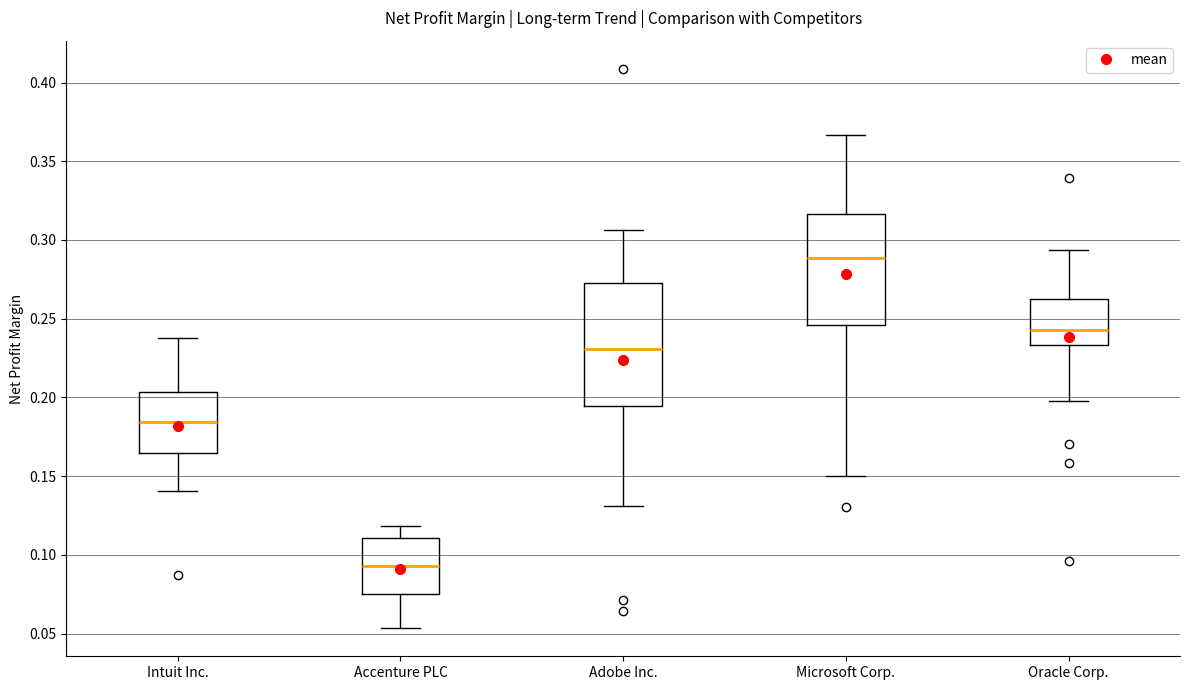

Comparing the boxes themselves (not the whiskers), which one is the tallest?

Adobe Inc.